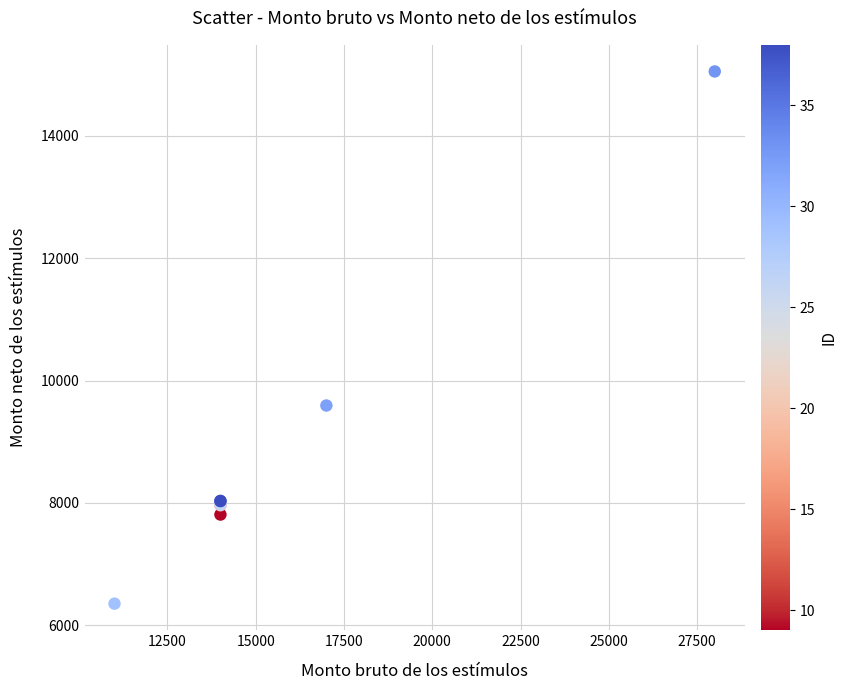

What Y value in the scatter plot is closest to 10702?

9591.7